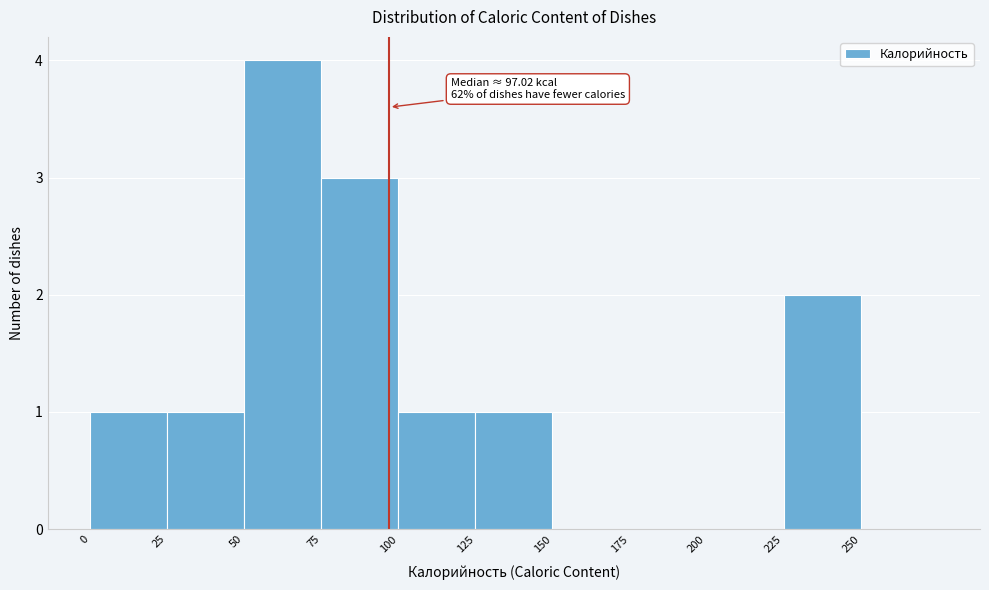

Which range on the x-axis has the tallest bar?

50 to 75